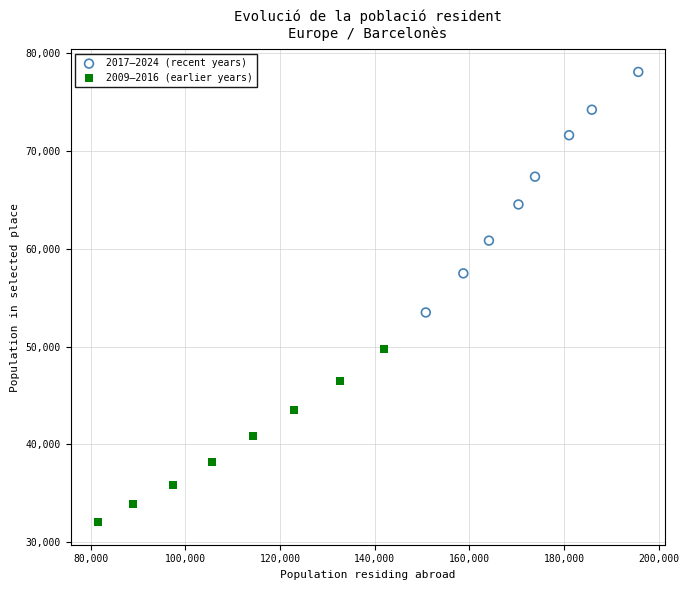

Which series has the largest Y range (max minus min)?

2017–2024 (recent years)